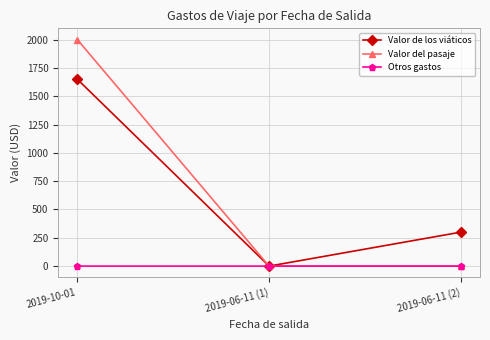

What is the label of the 3rd point from the right?

2019-10-01